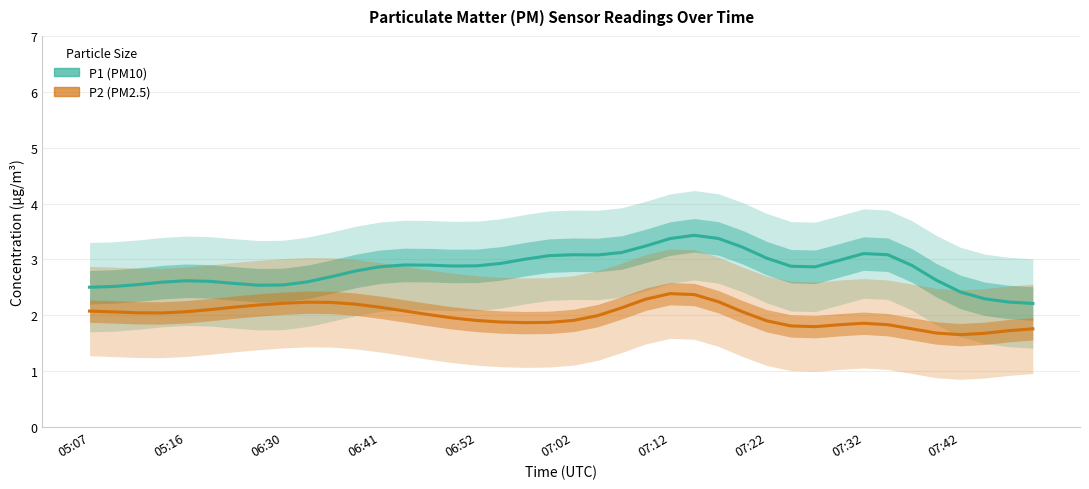

True or false: P2 and P1 cross at least once.

False